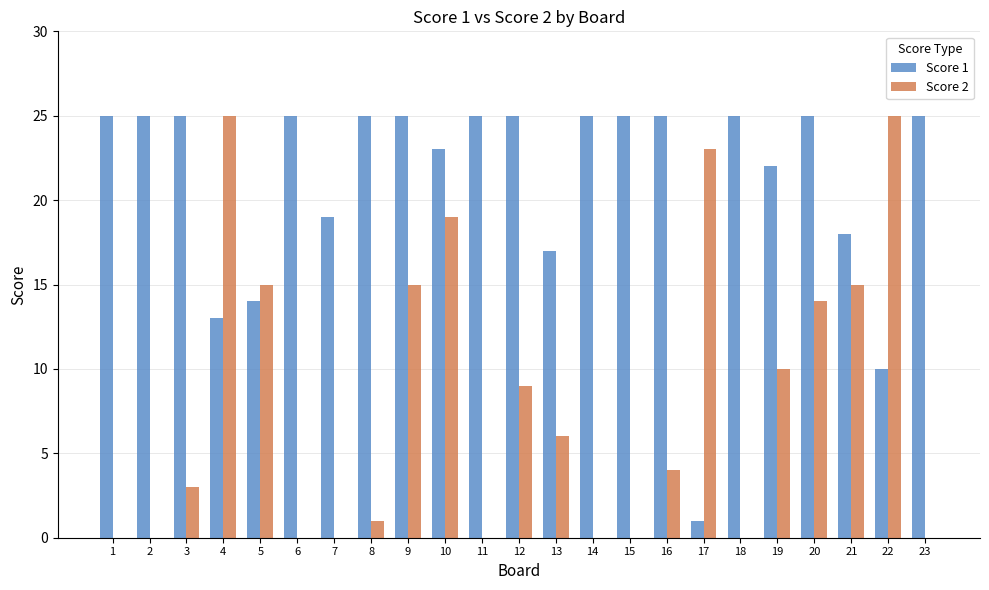

Are the bars grouped side by side (vs. stacked)?

Yes